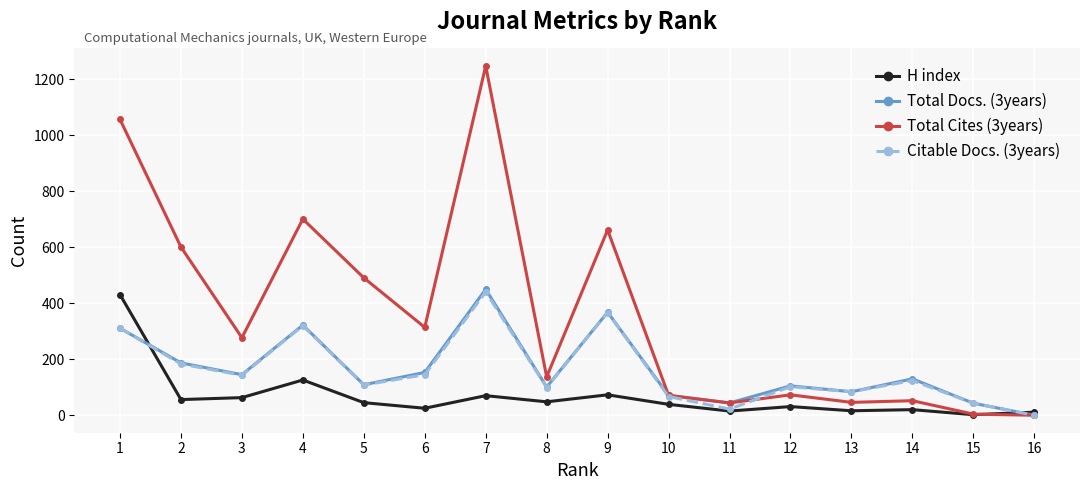

Between which two adjacent categories do Total Docs. (3years) and H index first intersect?

1 and 2